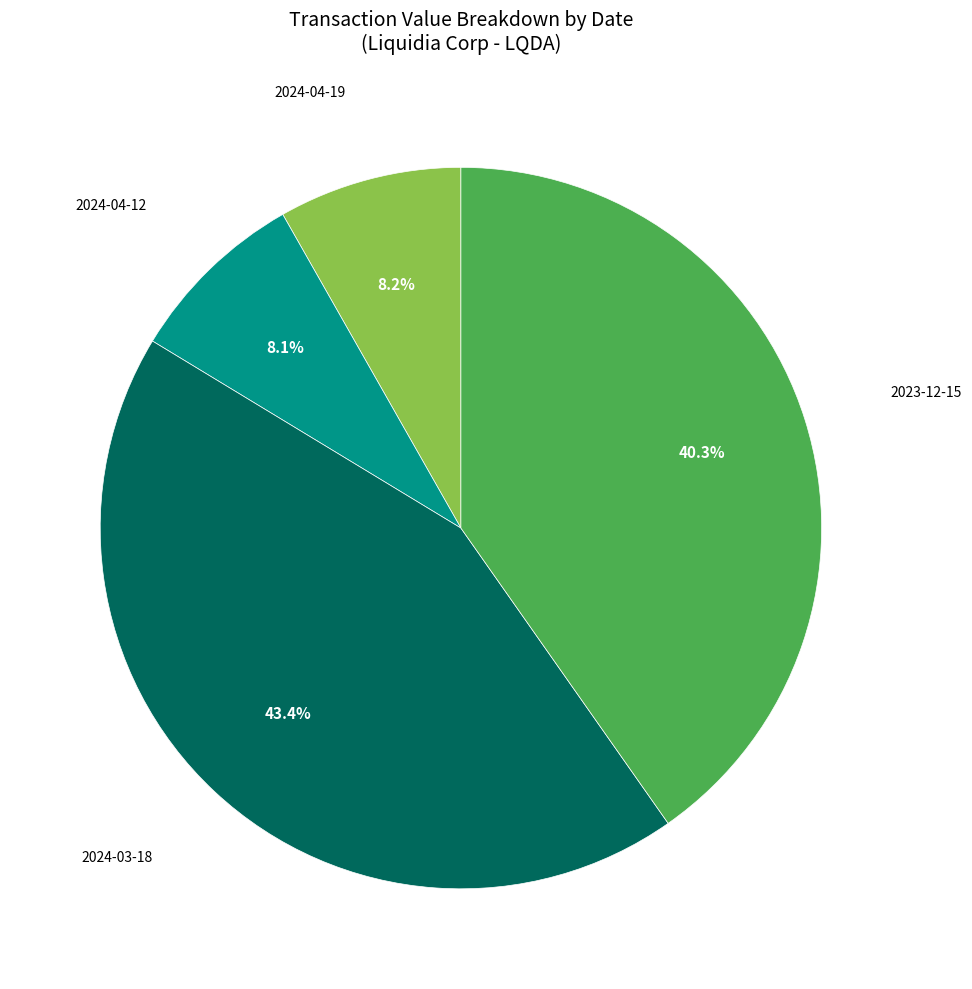

Is there any slice that represents more than half of the pie?

No